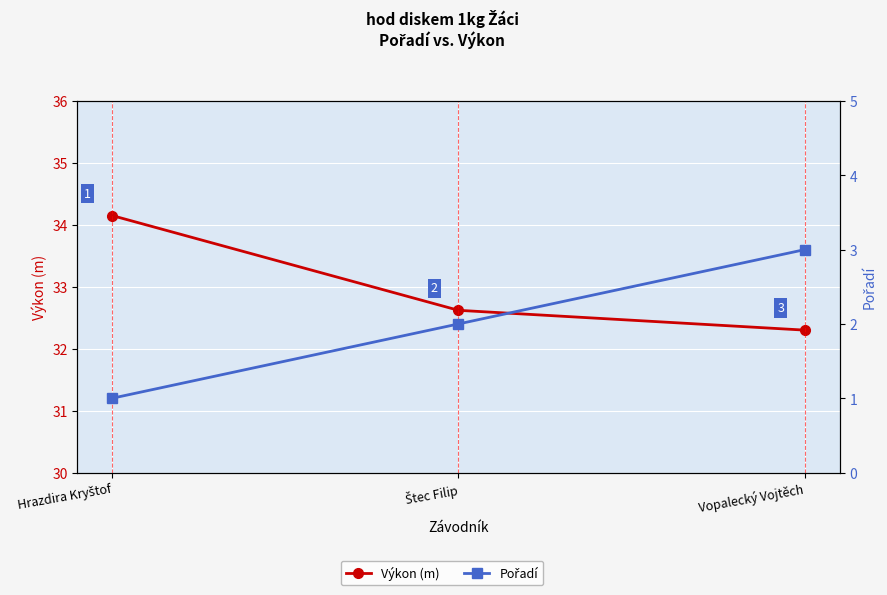

Count the number of categories in the chart.

3